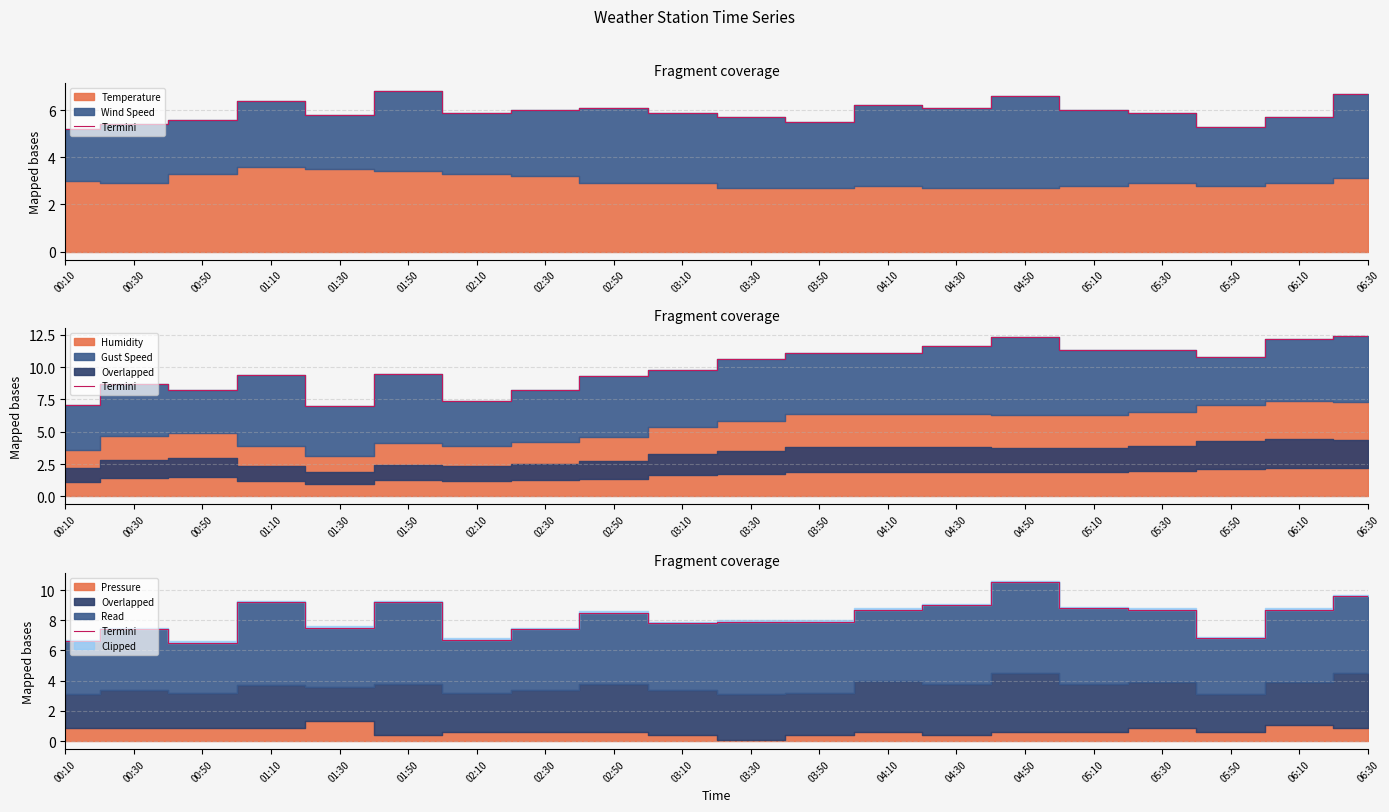

Between 05:30 and 01:10, which is larger?

01:10